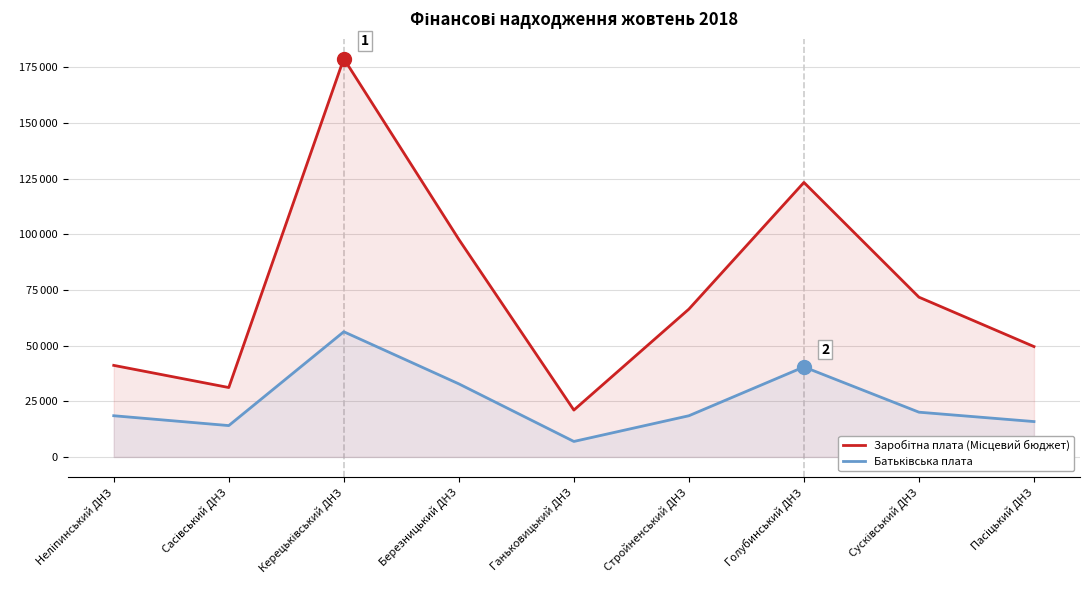

Between Сасівський ДНЗ and Сусківський ДНЗ, which series saw the biggest shift?

Заробітна плата (Місцевий бюджет)